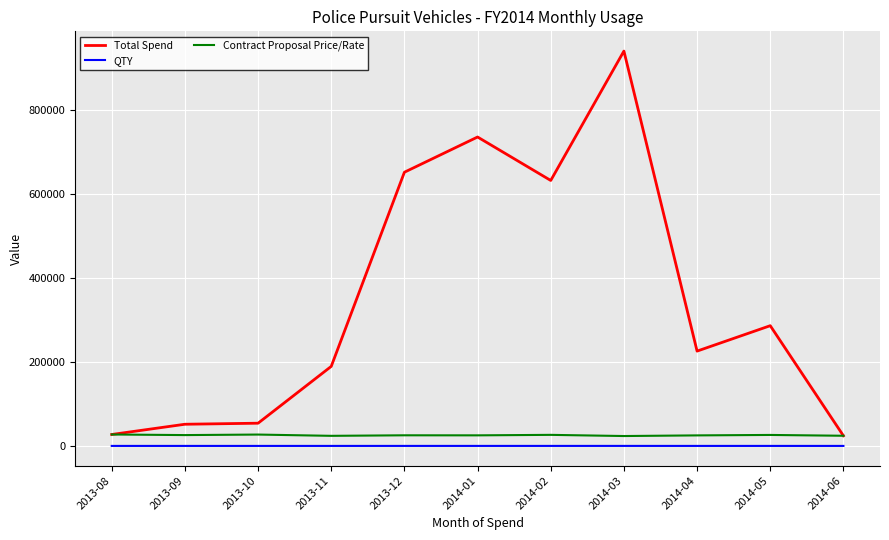

At how many categories does at least one series exceed 327419?

4